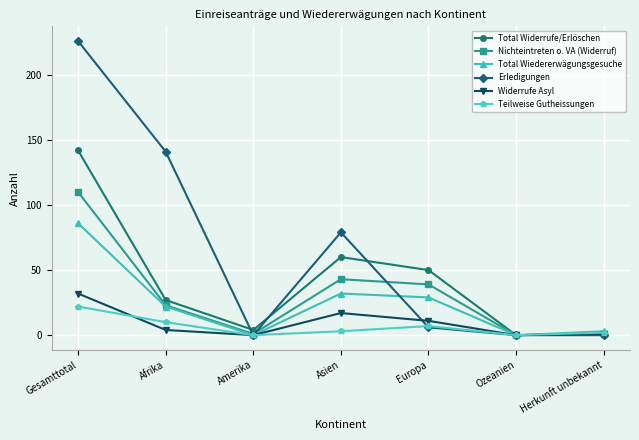

True or false: Nichteintreten o. VA (Widerruf) has more than 1 interior local peaks.

False